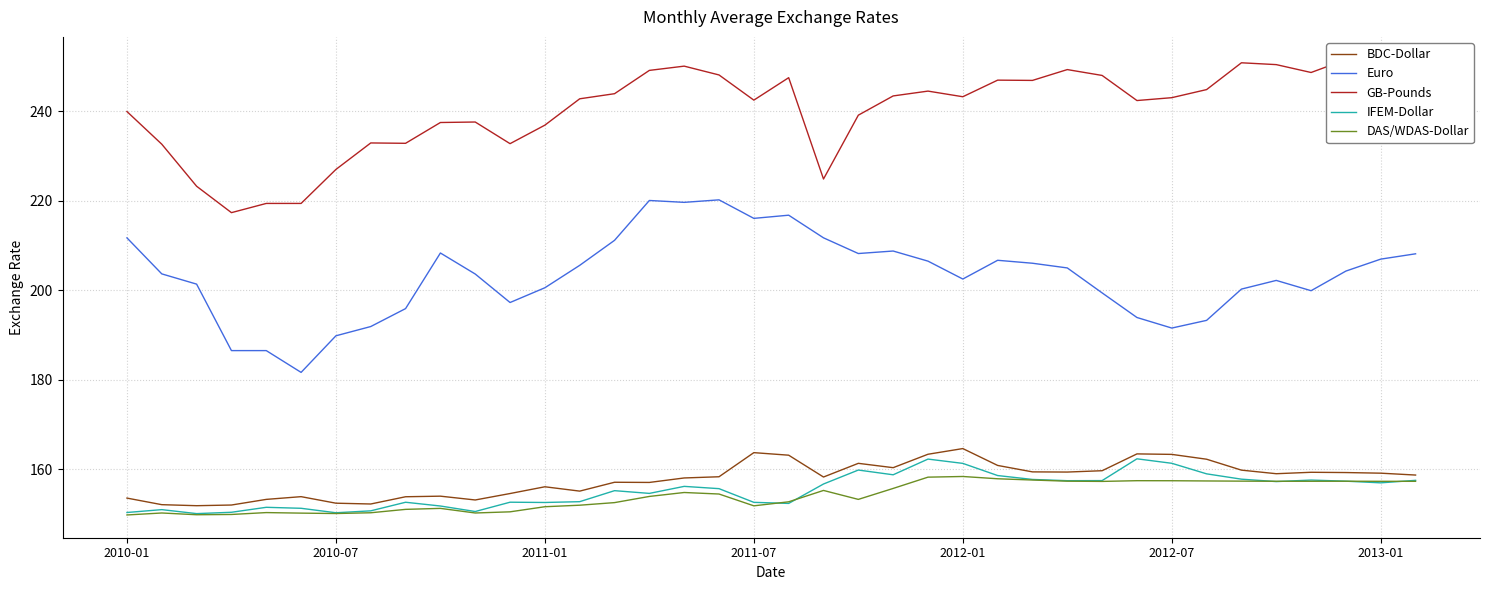

Is it true that Euro equals 106.0 at 2012-07?

False